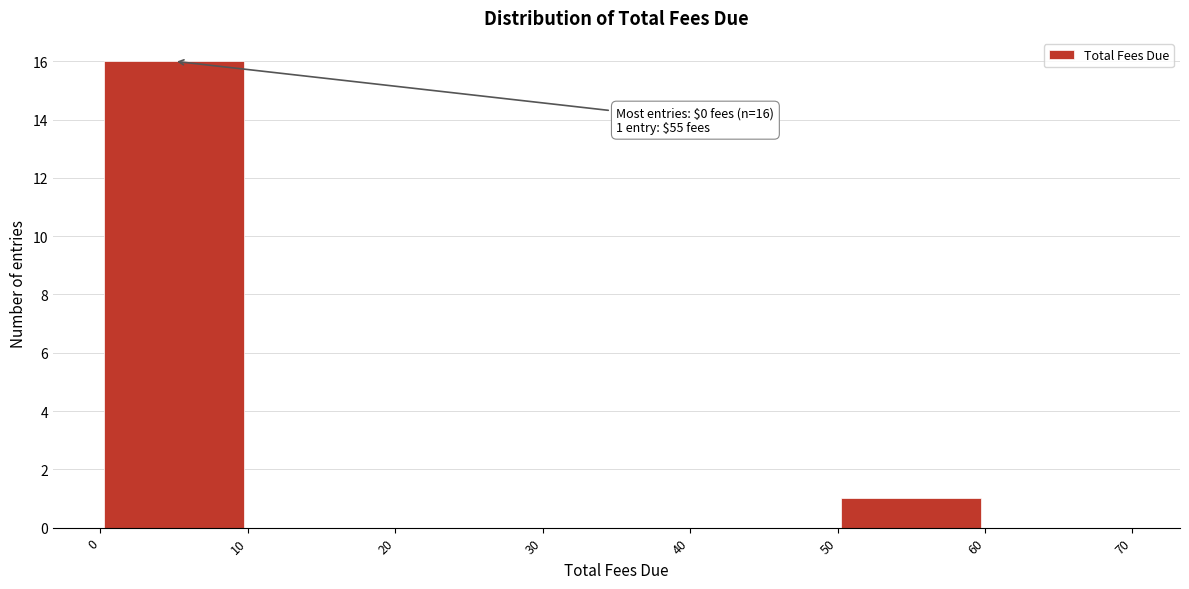

Which range on the x-axis has the tallest bar?

0 to 10